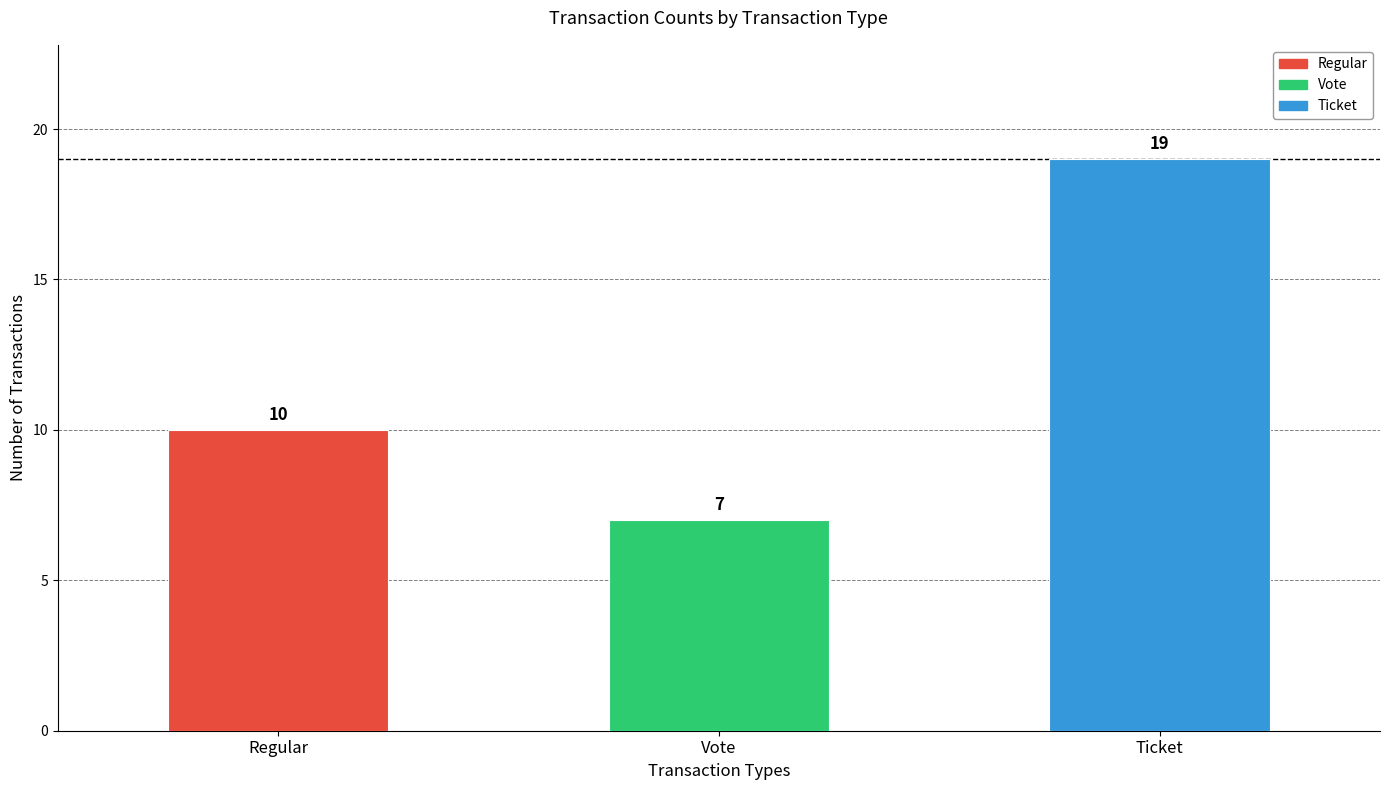

What is the value of the 2nd bar from the left?

7